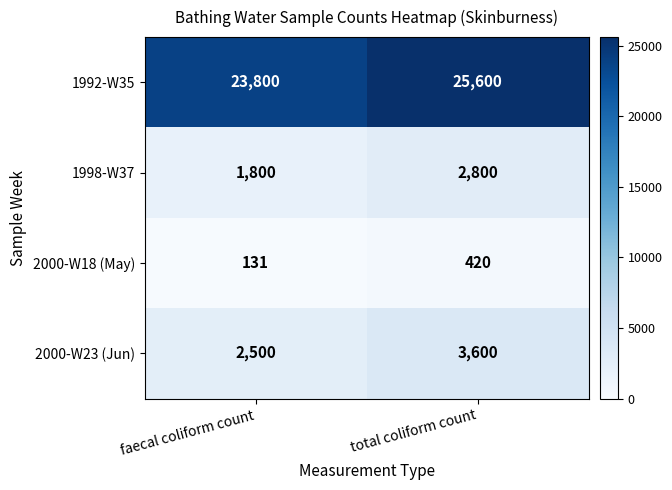

What is the average value of the 2000-W18 (May) series?

276